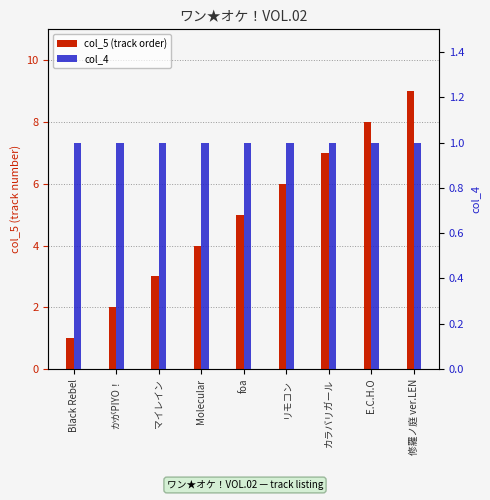

At which label does col_5 (track order) reach its peak?

修羅ノ庭 ver.LEN